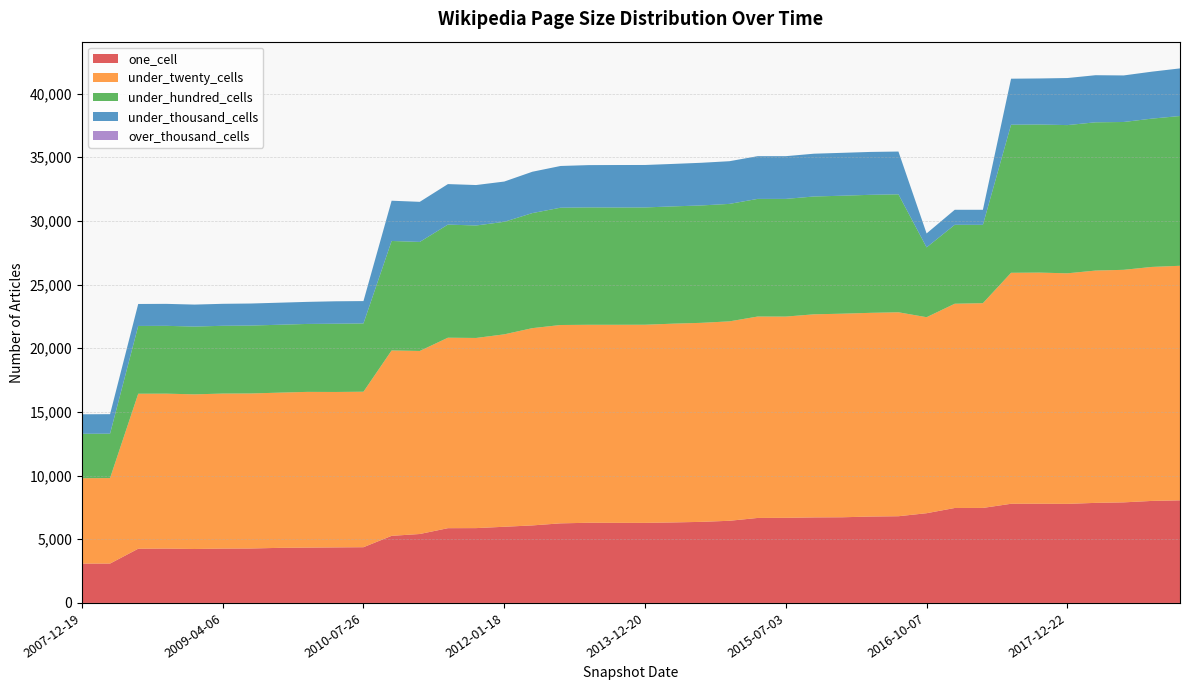

Reading left to right, extract all data points from this chart.

one_cell: 2015-07-03=6684	2013-07-09=6296	2015-01-19=6452	2008-12-17=4236	2018-07-11=7898	2011-02-21=5413	2008-06-27=4256	2013-12-20=6287	2017-12-22=7780	2014-03-28=6323	2015-04-09=6674	2008-10-10=4268	2013-09-10=6289	2009-04-06=4268	2012-07-13=6088	2014-09-08=6366	2016-10-07=7046	2010-07-26=4376	2016-07-04=6809	2018-04-09=7858	2016-01-04=6727	2016-04-05=6784	2011-06-10=5871	2012-01-18=5981	2008-04-01=3092	2010-04-01=4361	2017-10-12=7791	2017-07-24=7787	2019-01-01=8057	2009-09-25=4325	2017-04-12=7461	2007-12-19=3088	2009-12-16=4344	2011-09-05=5876	2010-11-17=5269	2018-09-28=8011	2012-12-11=6250	2015-10-01=6716	2016-12-27=7456	2009-06-17=4275
under_twenty_cells: 2015-07-03=15803	2013-07-09=15547	2015-01-19=15660	2008-12-17=12144	2018-07-11=18261	2011-02-21=14374	2008-06-27=12173	2013-12-20=15560	2017-12-22=18105	2014-03-28=15608	2015-04-09=15816	2008-10-10=12166	2013-09-10=15554	2009-04-06=12173	2012-07-13=15492	2014-09-08=15630	2016-10-07=15392	2010-07-26=12211	2016-07-04=16016	2018-04-09=18243	2016-01-04=15987	2016-04-05=15997	2011-06-10=14957	2012-01-18=15111	2008-04-01=6713	2010-04-01=12206	2017-10-12=18150	2017-07-24=18139	2019-01-01=18419	2009-09-25=12188	2017-04-12=16079	2007-12-19=6707	2009-12-16=12230	2011-09-05=14932	2010-11-17=14558	2018-09-28=18375	2012-12-11=15576	2015-10-01=15949	2016-12-27=16040	2009-06-17=12174
under_hundred_cells: 2015-07-03=9242	2013-07-09=9218	2015-01-19=9225	2008-12-17=5323	2018-07-11=11609	2011-02-21=8563	2008-06-27=5322	2013-12-20=9211	2017-12-22=11639	2014-03-28=9210	2015-04-09=9239	2008-10-10=5326	2013-09-10=9211	2009-04-06=5323	2012-07-13=9035	2014-09-08=9218	2016-10-07=5484	2010-07-26=5360	2016-07-04=9263	2018-04-09=11642	2016-01-04=9264	2016-04-05=9268	2011-06-10=8883	2012-01-18=8836	2008-04-01=3487	2010-04-01=5360	2017-10-12=11630	2017-07-24=11628	2019-01-01=11762	2009-09-25=5332	2017-04-12=6151	2007-12-19=3487	2009-12-16=5335	2011-09-05=8832	2010-11-17=8598	2018-09-28=11646	2012-12-11=9211	2015-10-01=9253	2016-12-27=6198	2009-06-17=5333
under_thousand_cells: 2015-07-03=3355	2013-07-09=3321	2015-01-19=3352	2008-12-17=1726	2018-07-11=3656	2011-02-21=3148	2008-06-27=1726	2013-12-20=3334	2017-12-22=3696	2014-03-28=3335	2015-04-09=3355	2008-10-10=1726	2013-09-10=3335	2009-04-06=1726	2012-07-13=3247	2014-09-08=3351	2016-10-07=1094	2010-07-26=1757	2016-07-04=3360	2018-04-09=3699	2016-01-04=3368	2016-04-05=3368	2011-06-10=3181	2012-01-18=3163	2008-04-01=1532	2010-04-01=1761	2017-10-12=3615	2017-07-24=3614	2019-01-01=3739	2009-09-25=1732	2017-04-12=1183	2007-12-19=1532	2009-12-16=1733	2011-09-05=3177	2010-11-17=3161	2018-09-28=3688	2012-12-11=3277	2015-10-01=3360	2016-12-27=1180	2009-06-17=1731
over_thousand_cells: 2015-07-03=0	2013-07-09=0	2015-01-19=0	2008-12-17=0	2018-07-11=0	2011-02-21=0	2008-06-27=0	2013-12-20=0	2017-12-22=0	2014-03-28=0	2015-04-09=0	2008-10-10=0	2013-09-10=0	2009-04-06=0	2012-07-13=0	2014-09-08=0	2016-10-07=0	2010-07-26=0	2016-07-04=0	2018-04-09=0	2016-01-04=0	2016-04-05=0	2011-06-10=0	2012-01-18=0	2008-04-01=0	2010-04-01=0	2017-10-12=0	2017-07-24=0	2019-01-01=0	2009-09-25=0	2017-04-12=0	2007-12-19=0	2009-12-16=0	2011-09-05=0	2010-11-17=0	2018-09-28=0	2012-12-11=0	2015-10-01=0	2016-12-27=0	2009-06-17=0